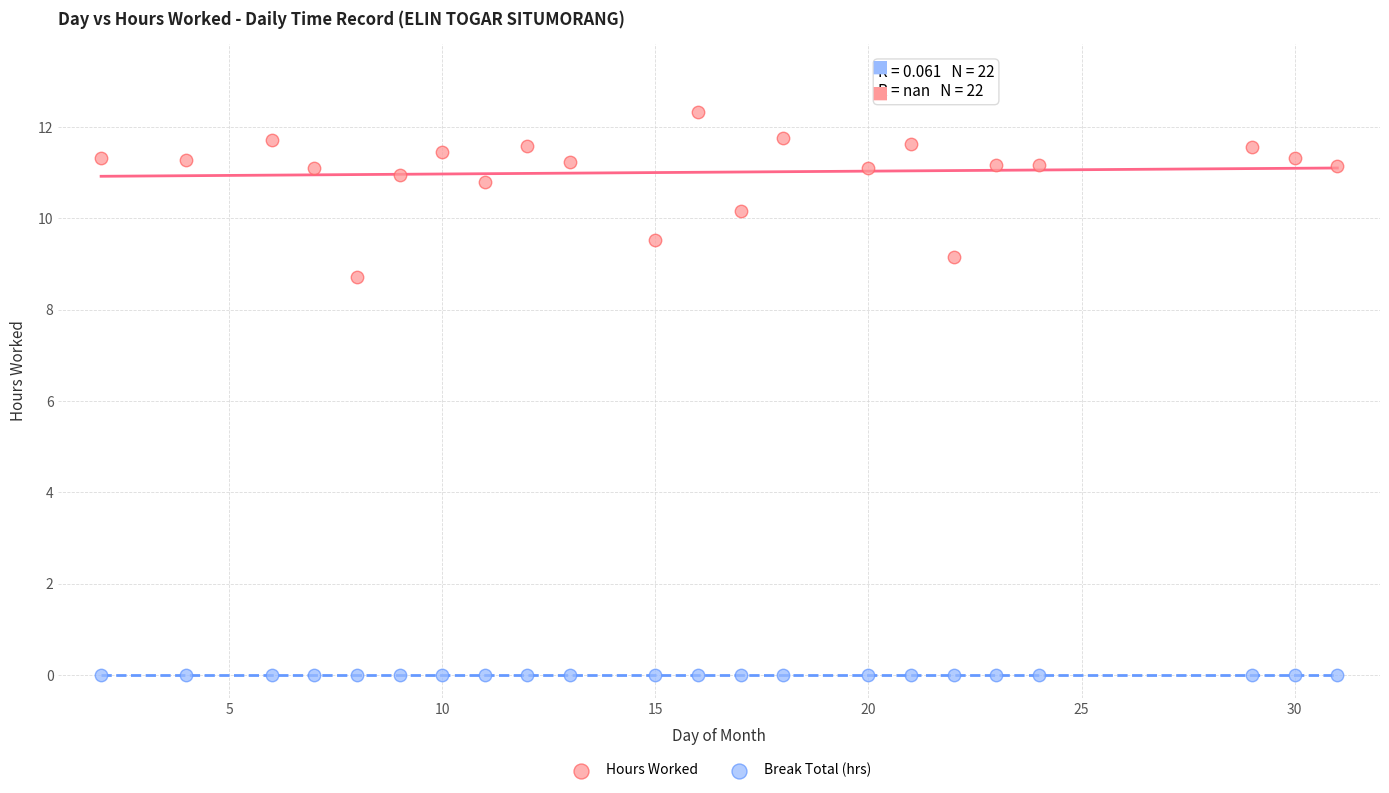

In the Hours Worked series, what Y value is closest to 10?

10.2